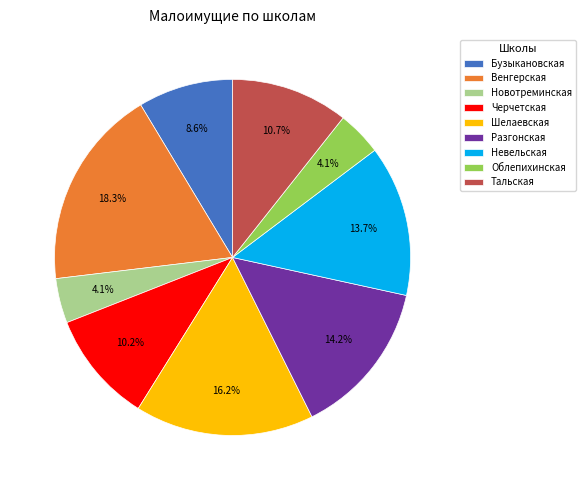

Combined, do Венгерская and Разгонская account for over 50%?

No